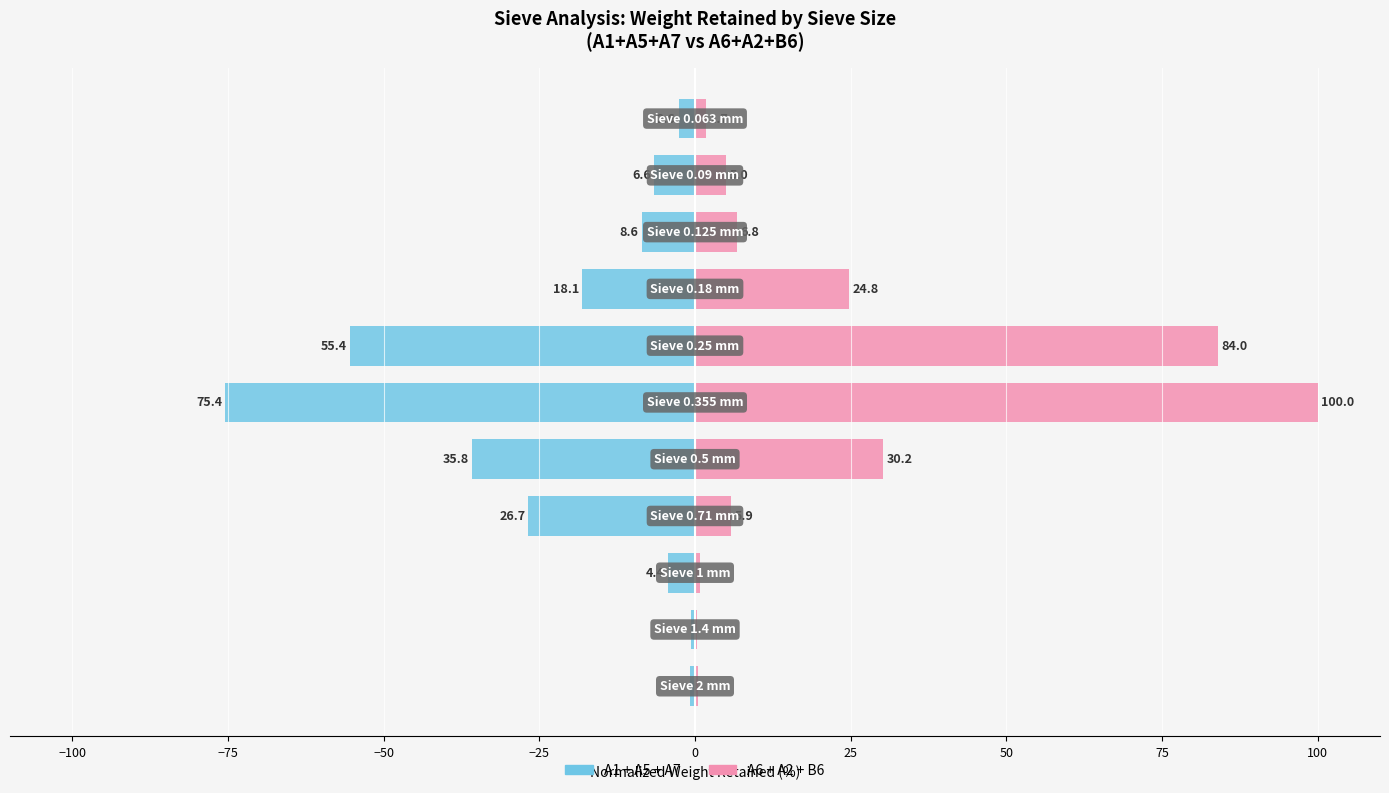

Is it true that A6 + A2 + B6 equals 53.6 at −25?

False